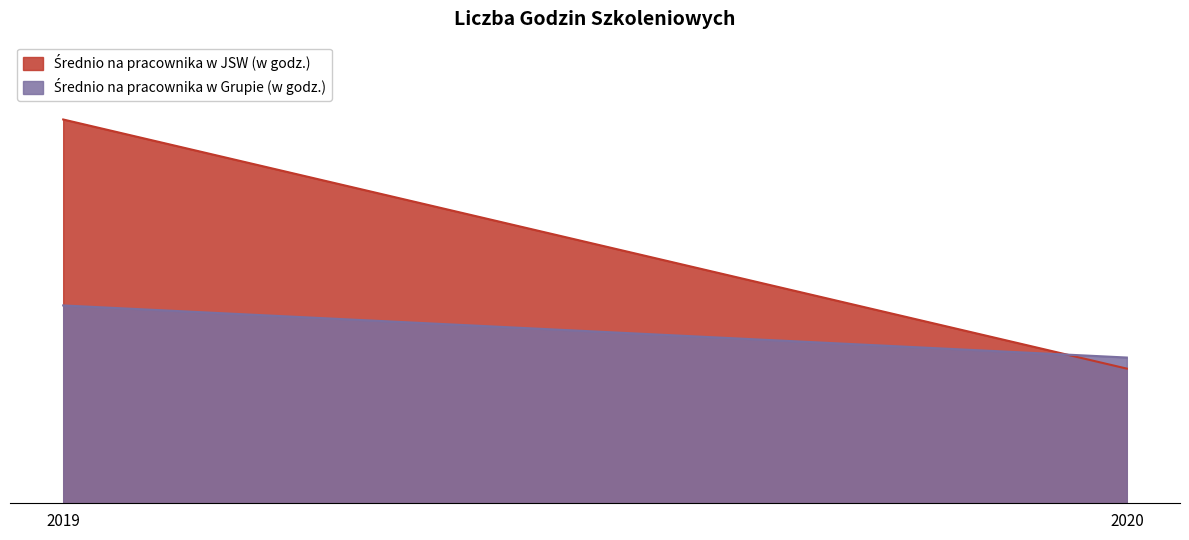

What is the sum of the Średnio na pracownika w Grupie (w godz.) values at 2020 and 2019?

26.1